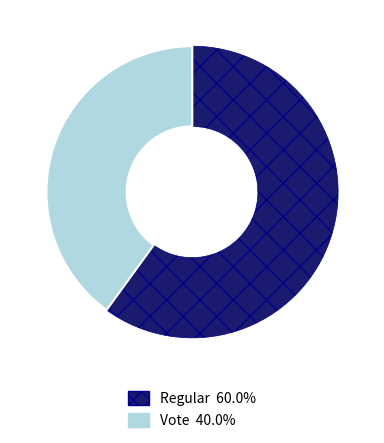

Is the sum of Regular and Vote greater than half?

Yes